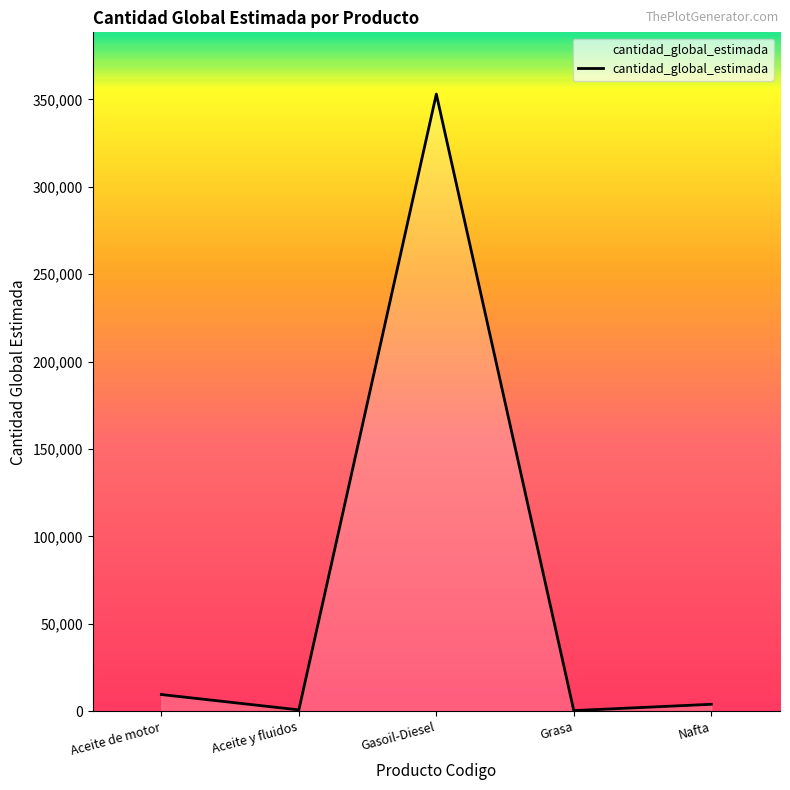

True or false: there are more than 1 points higher than both neighbors.

False